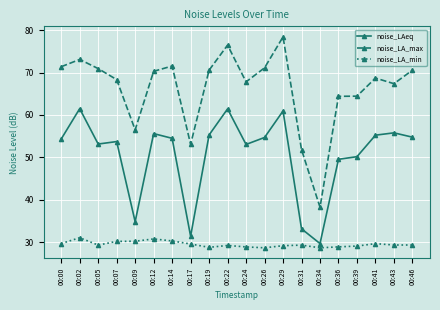

Between 00:39 and 00:43, which series saw the biggest shift?

noise_LAeq